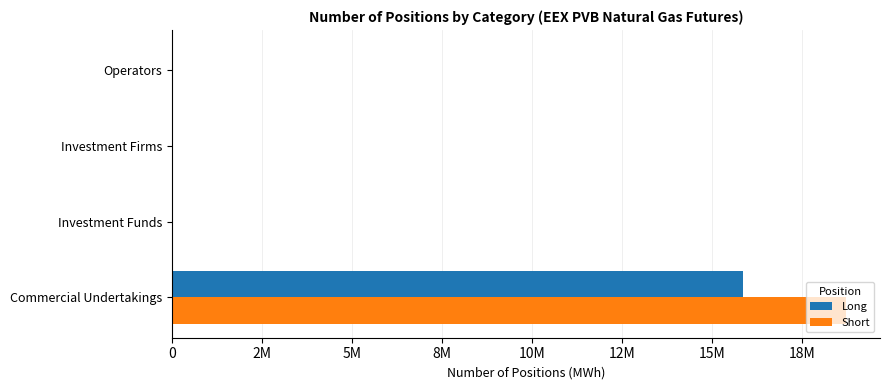

What are all the series names shown in the legend?

Long, Short